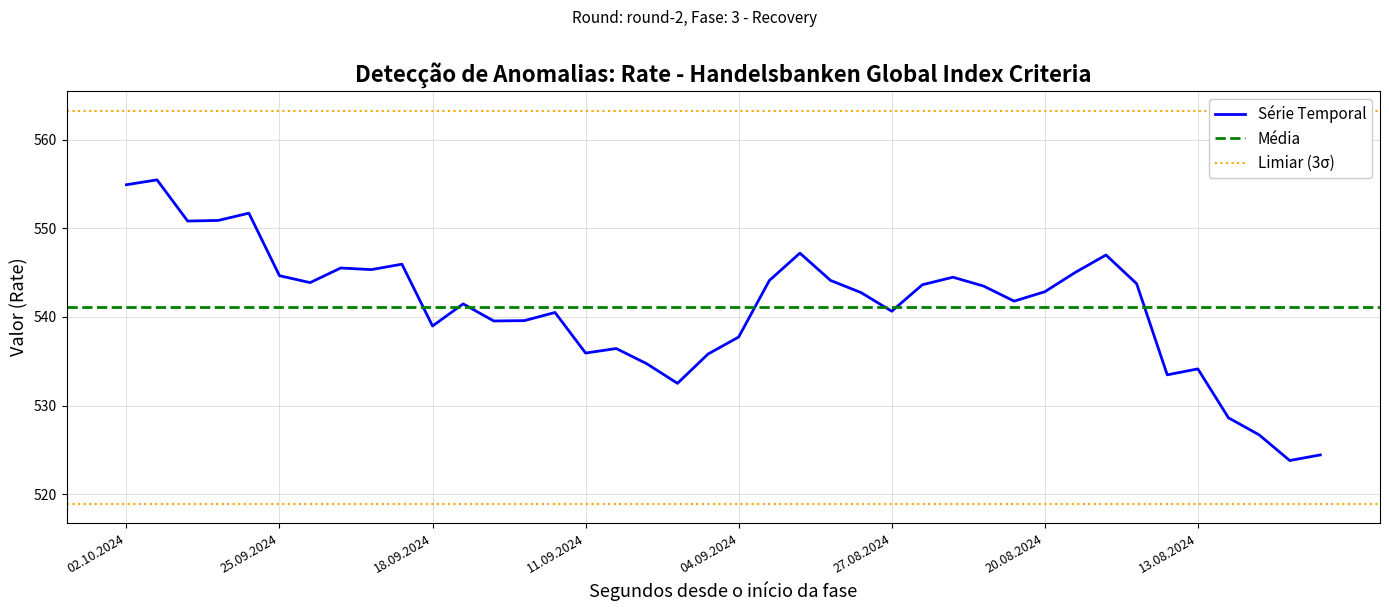

Rank the categories by value from highest to lowest.

01.10.2024, 02.10.2024, 26.09.2024, 27.09.2024, 30.09.2024, 30.08.2024, 16.08.2024, 19.09.2024, 23.09.2024, 20.09.2024, 19.08.2024, 25.09.2024, 23.08.2024, 29.08.2024, 03.09.2024, 24.09.2024, 15.08.2024, 26.08.2024, 22.08.2024, 20.08.2024, 28.08.2024, 21.08.2024, 17.09.2024, 27.08.2024, 12.09.2024, 13.09.2024, 16.09.2024, 18.09.2024, 04.09.2024, 10.09.2024, 11.09.2024, 05.09.2024, 09.09.2024, 13.08.2024, 14.08.2024, 06.09.2024, 12.08.2024, 09.08.2024, 07.08.2024, 08.08.2024